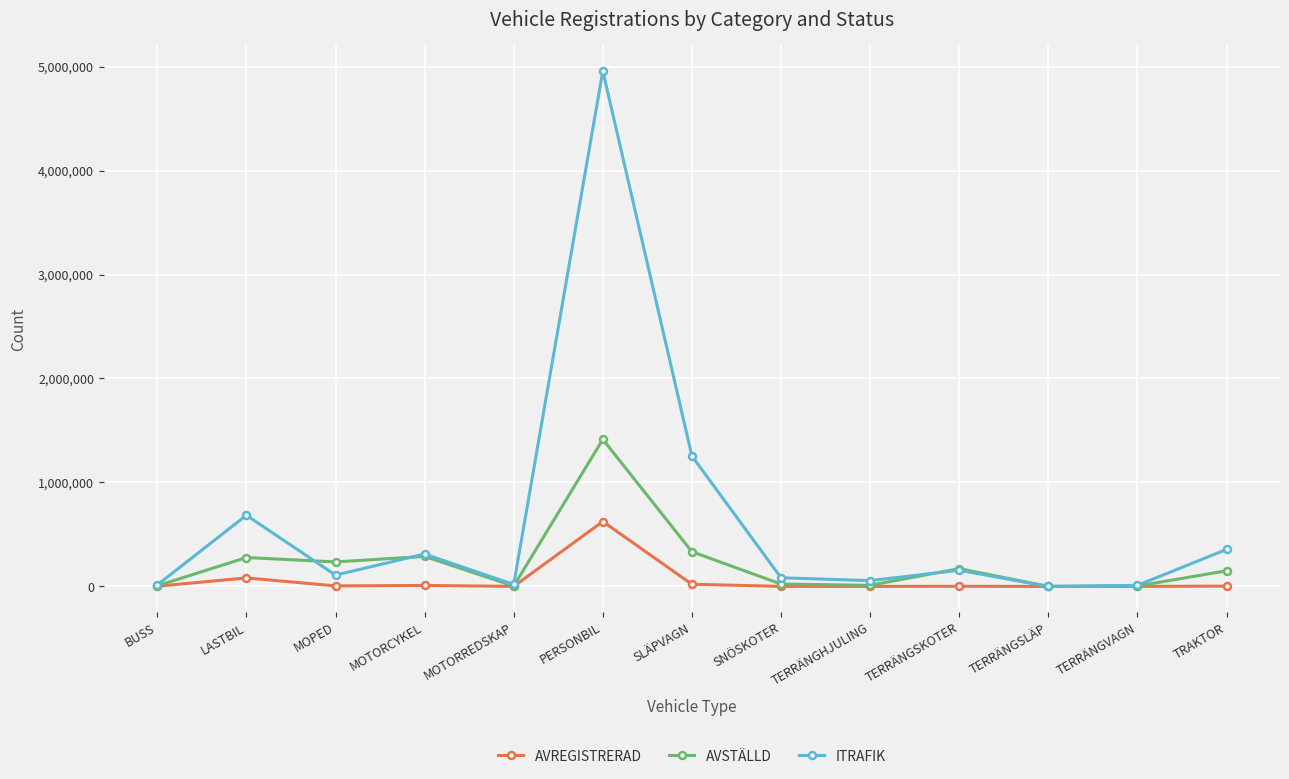

Rank the series by their maximum value, from lowest to highest.

AVREGISTRERAD, AVSTÄLLD, ITRAFIK